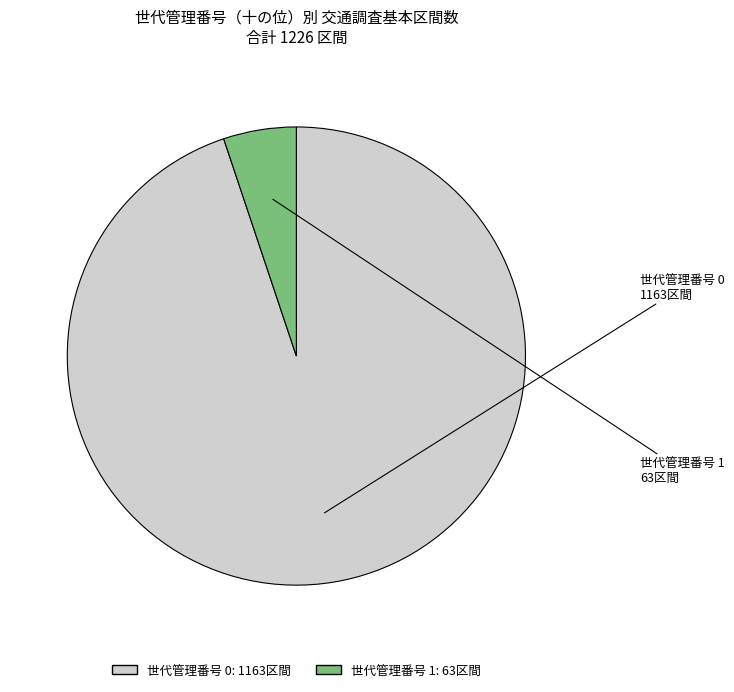

How many segments does this pie chart have?

2